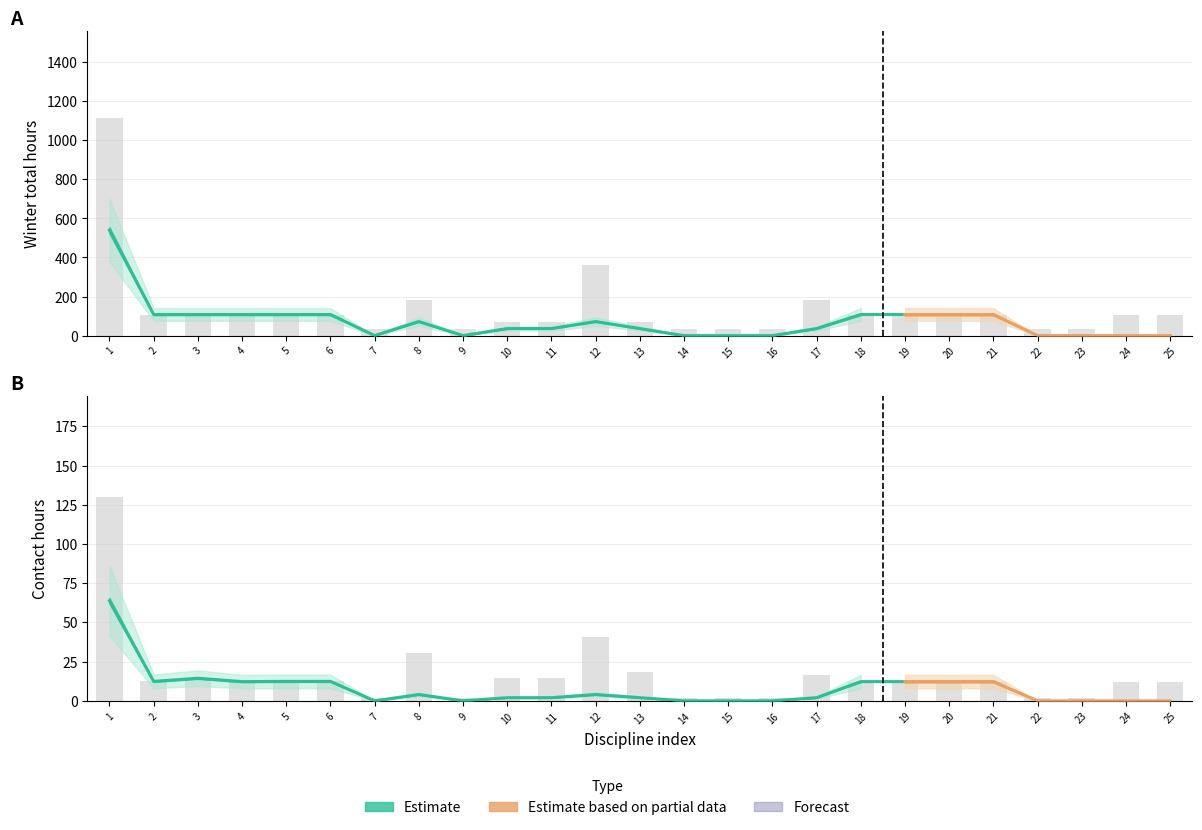

The value of Зимняя Всего at 17 is 21.2. True or false?

False